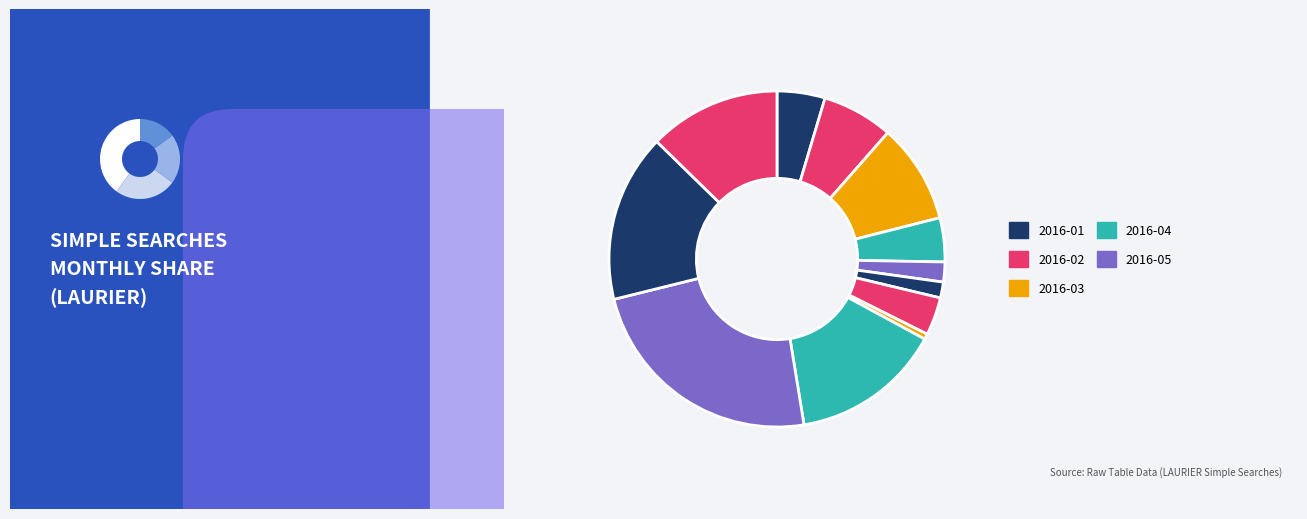

Count the number of slices in the pie.

12